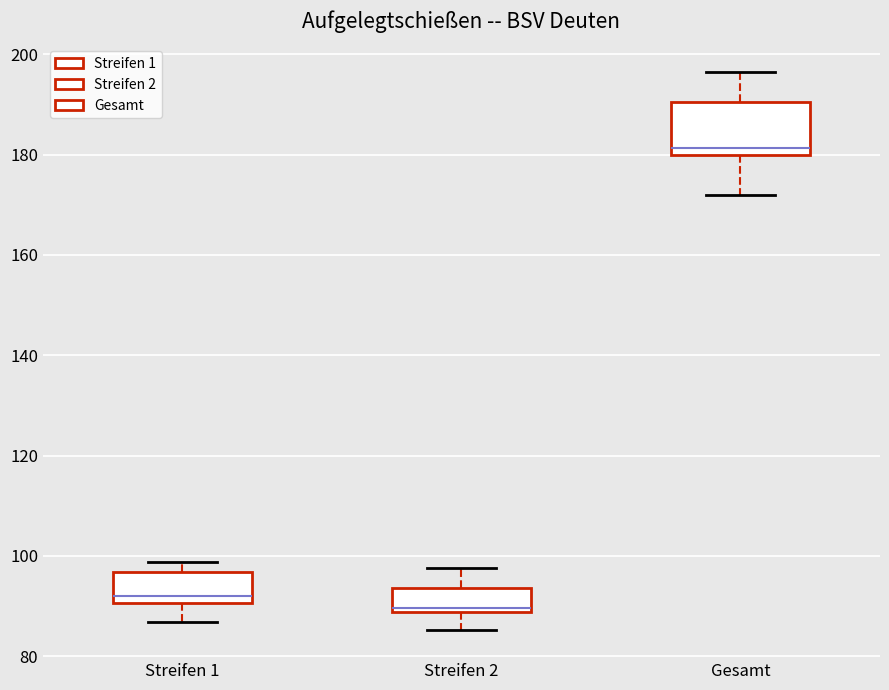

Reading left to right, read every box against the y-axis: the position of its median line, the range the box covers, and the ends of its whiskers. The values are not printed on the chart, so give them approximately, as read against the axis.

Streifen 1: median 92, box 90 to 96, whiskers 86 to 98
Streifen 2: median 90, box 88 to 94, whiskers 86 to 98
Gesamt: median 182, box 180 to 190, whiskers 172 to 196